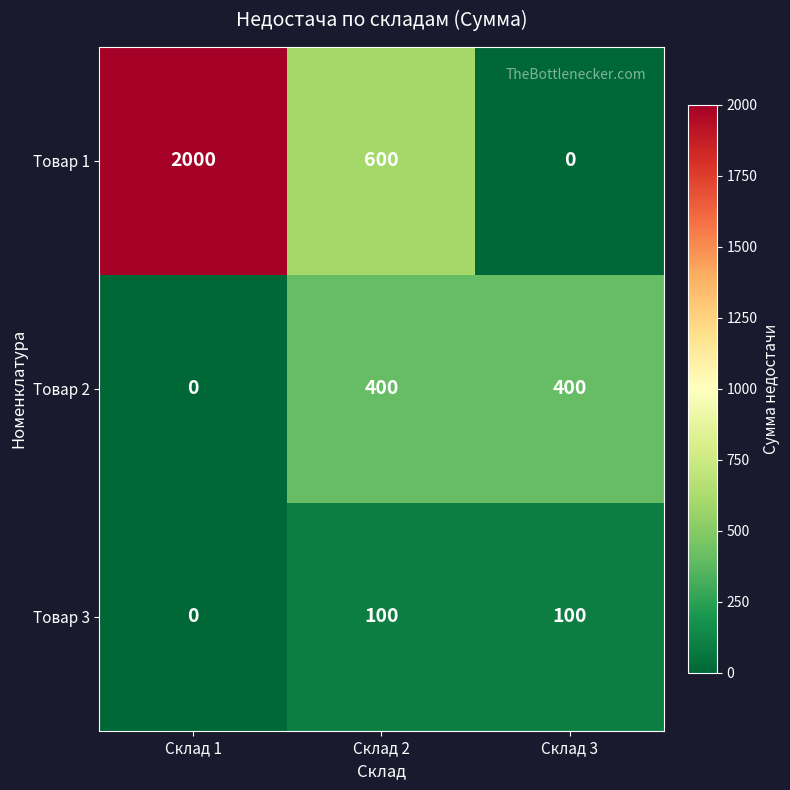

Which series has the widest spread of values?

Товар 1